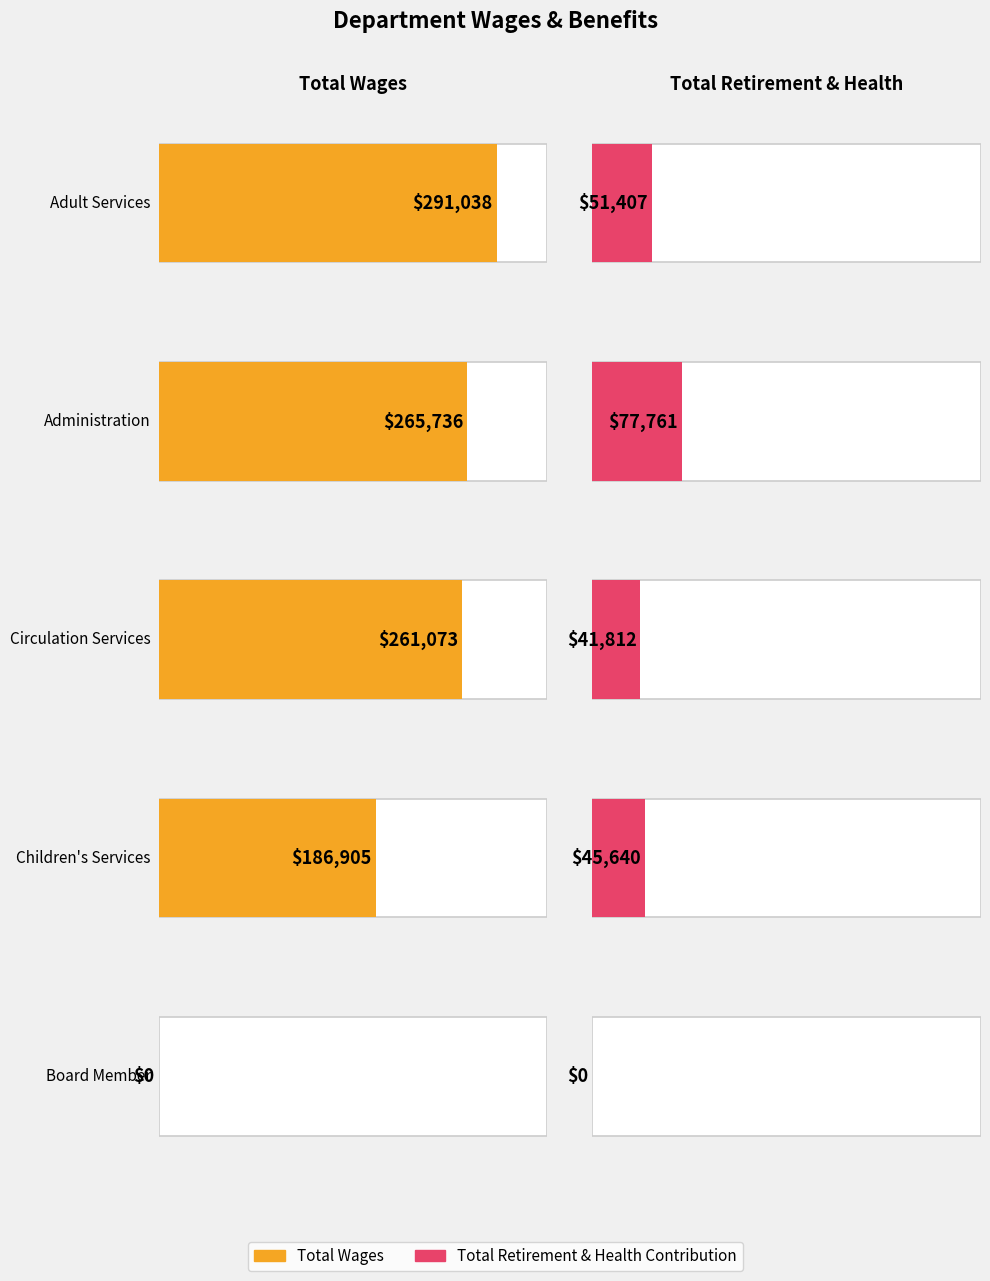

What is the label of the 4th bar from the left?

Children's Services